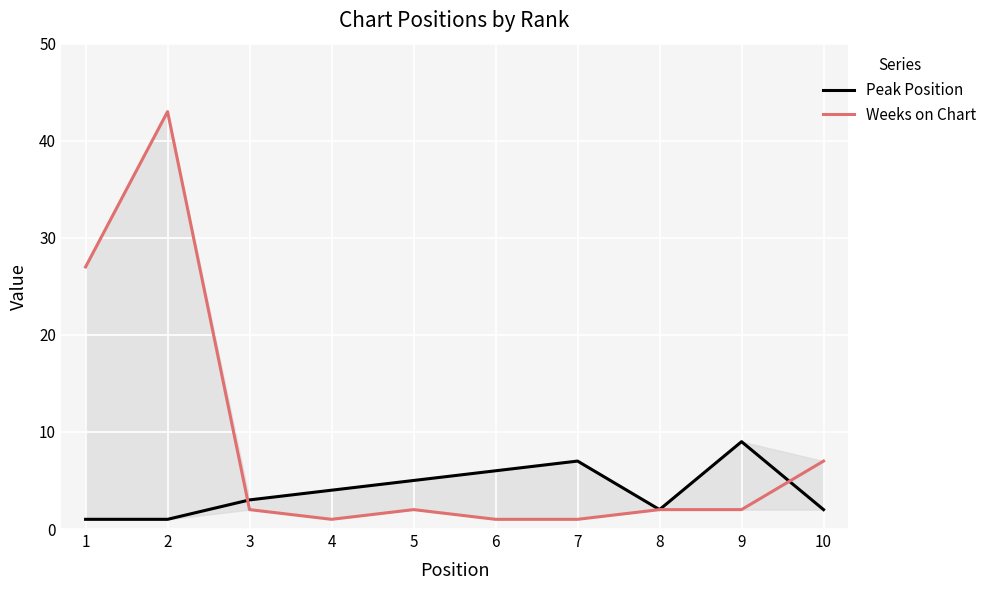

How many values in the Peak Position series exceed 4?

4